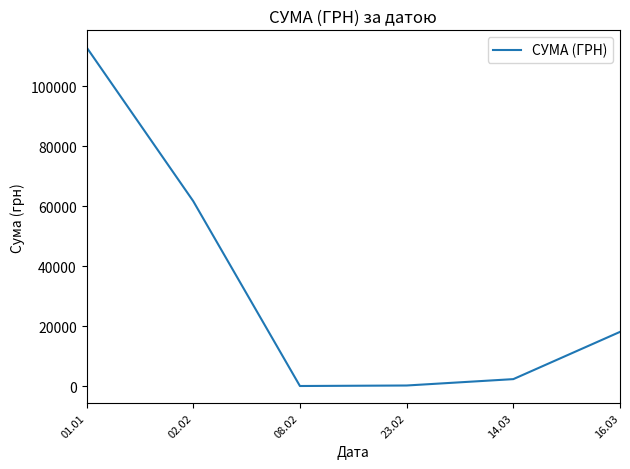

What is the greatest value displayed?

113061.7